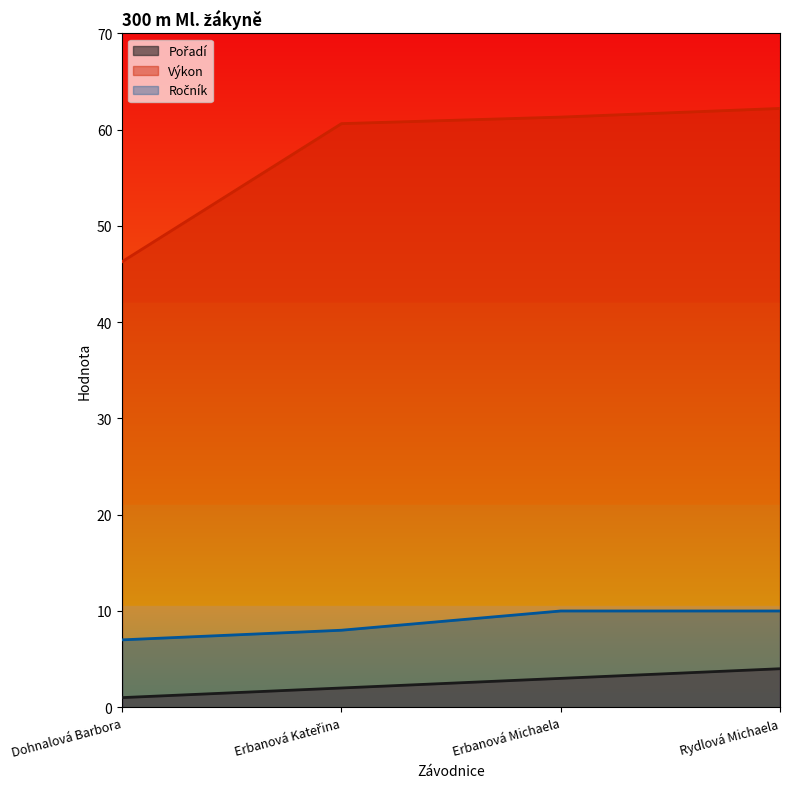

Rank the series at Dohnalová Barbora from highest to lowest value.

Výkon, Ročník, Pořadí